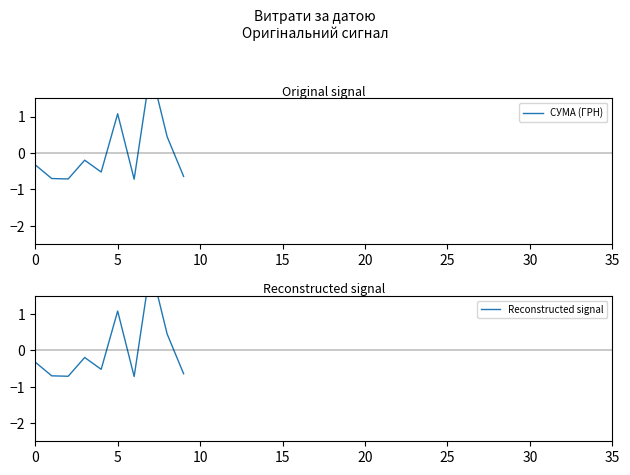

What is the highest value of the СУМА (ГРН) series?

2.3